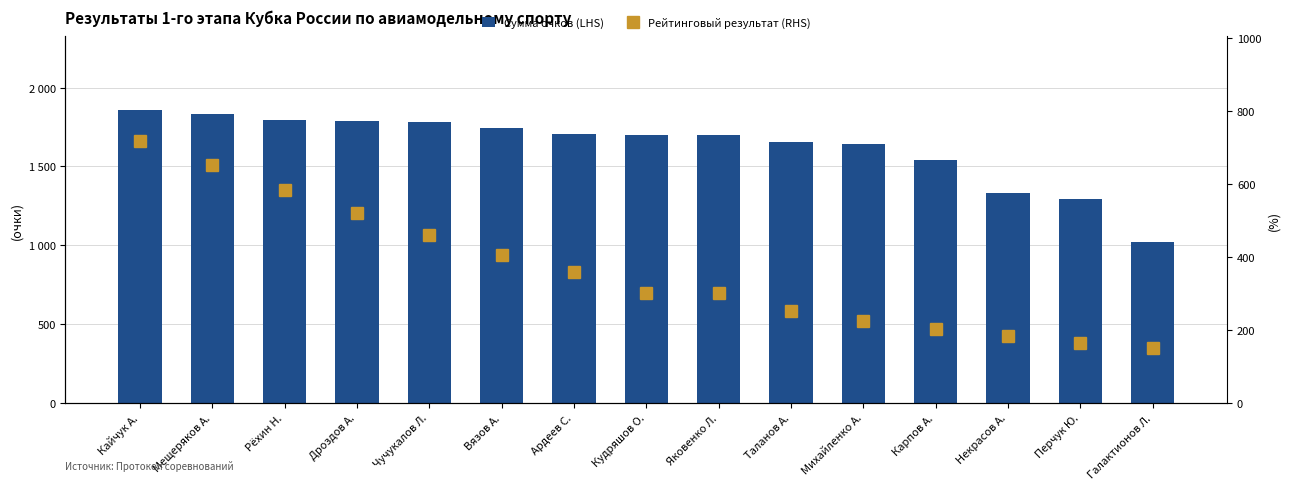

What is the value of the Сумма очков (LHS) bar at the 4th from the left?

1787.0